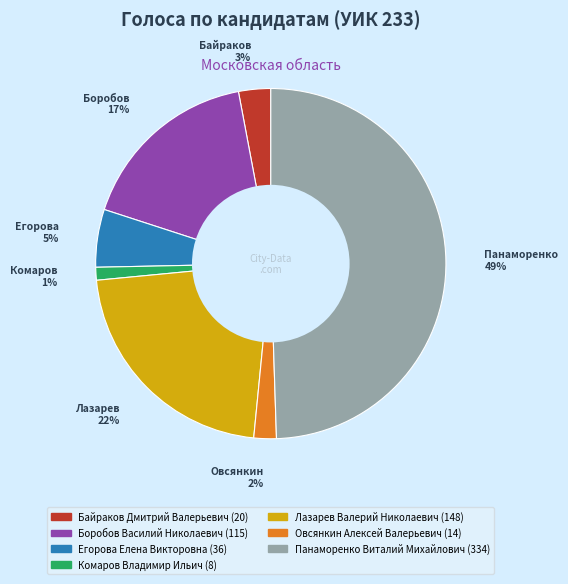

Rank the categories by value from highest to lowest.

Панаморенко Виталий Михайлович, Лазарев Валерий Николаевич, Боробов Василий Николаевич, Егорова Елена Викторовна, Байраков Дмитрий Валерьевич, Овсянкин Алексей Валерьевич, Комаров Владимир Ильич